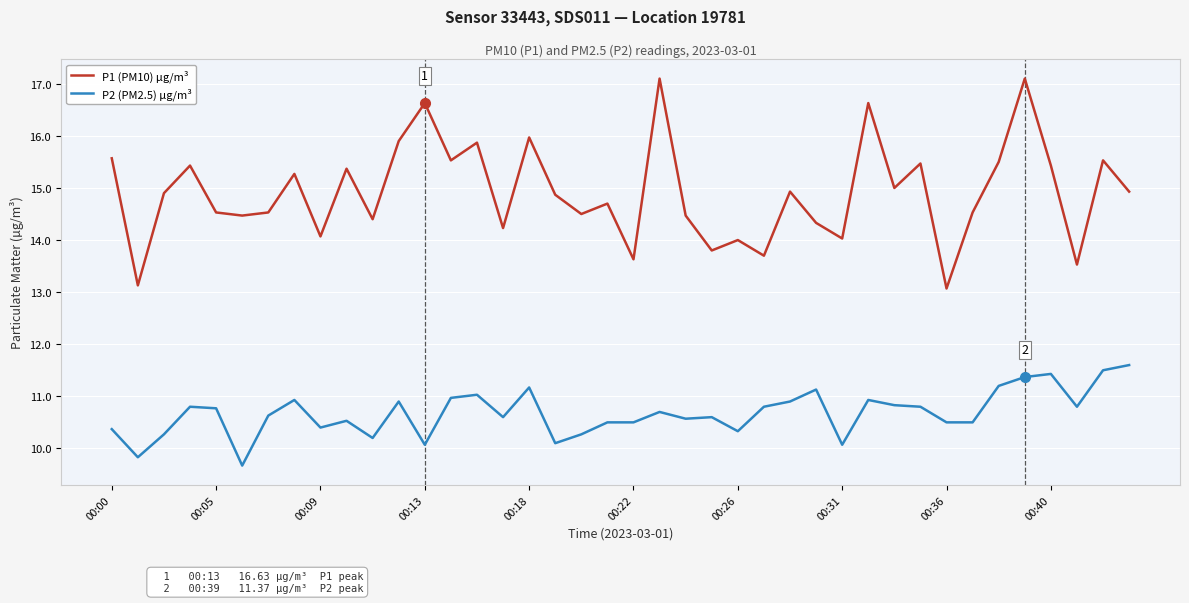

What is the lowest value of the P2 (PM2.5) µg/m³ series?

9.7